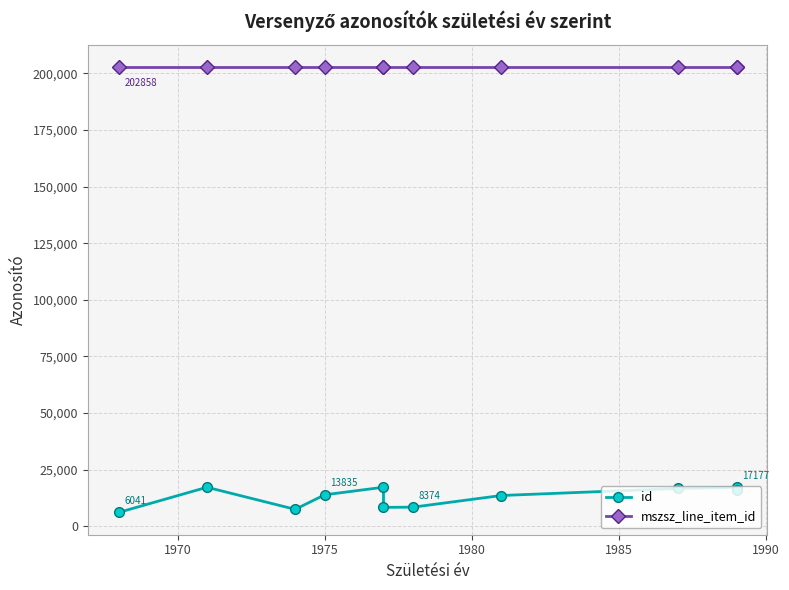

What is the difference between the id values at 1985 and 1990?

8892